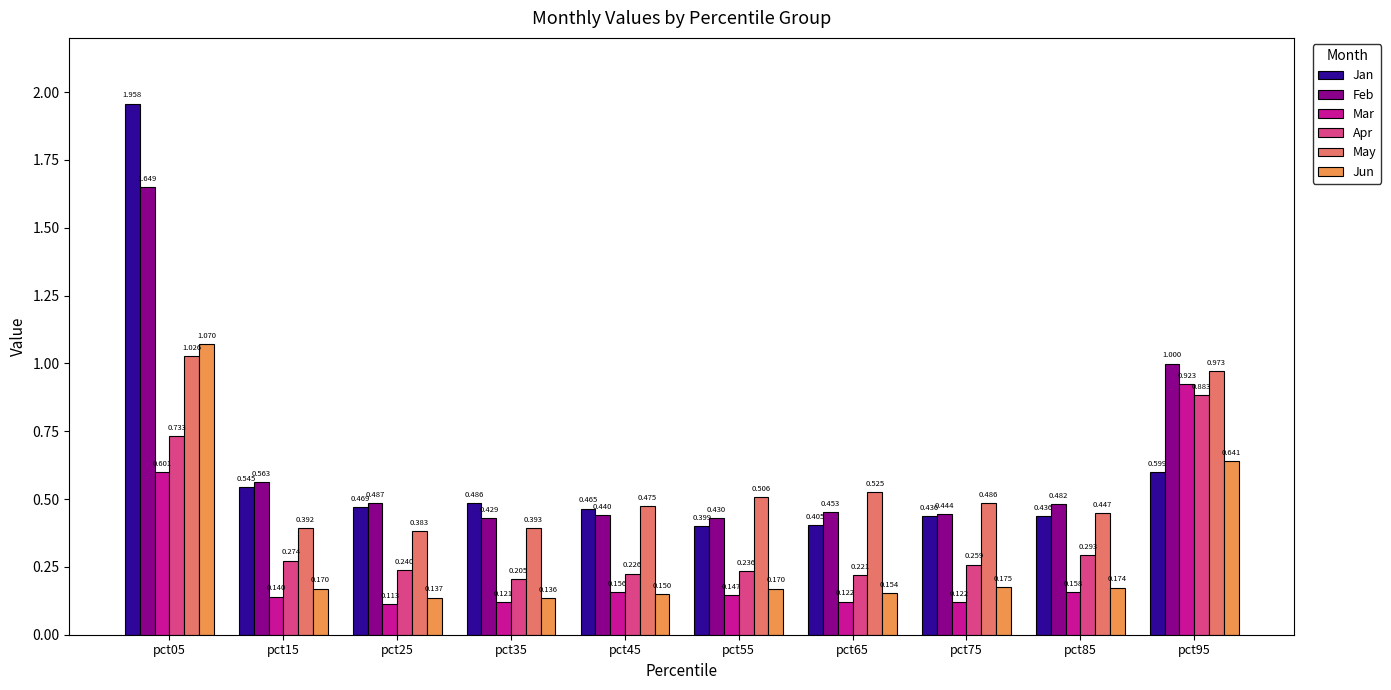

Is the value of Jan at pct35 greater than the value of May at pct25?

Yes